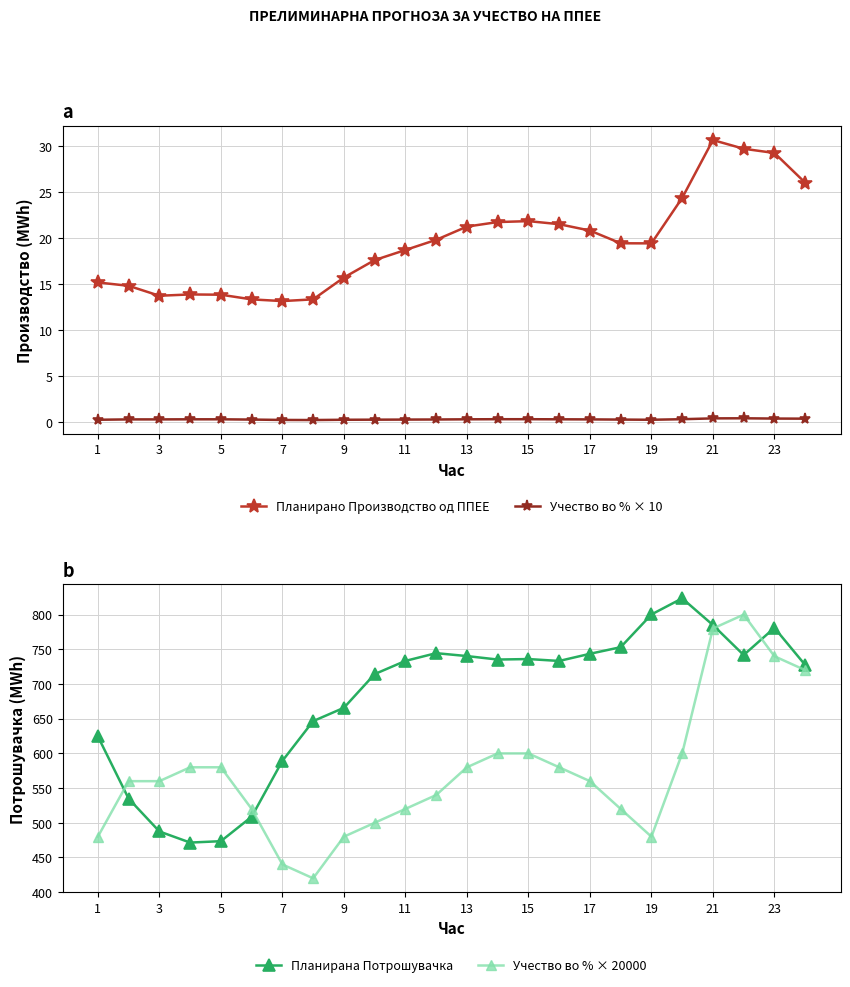

True or false: Планирано Производство од ППЕЕ and Учество во % × 10 cross at least once.

False